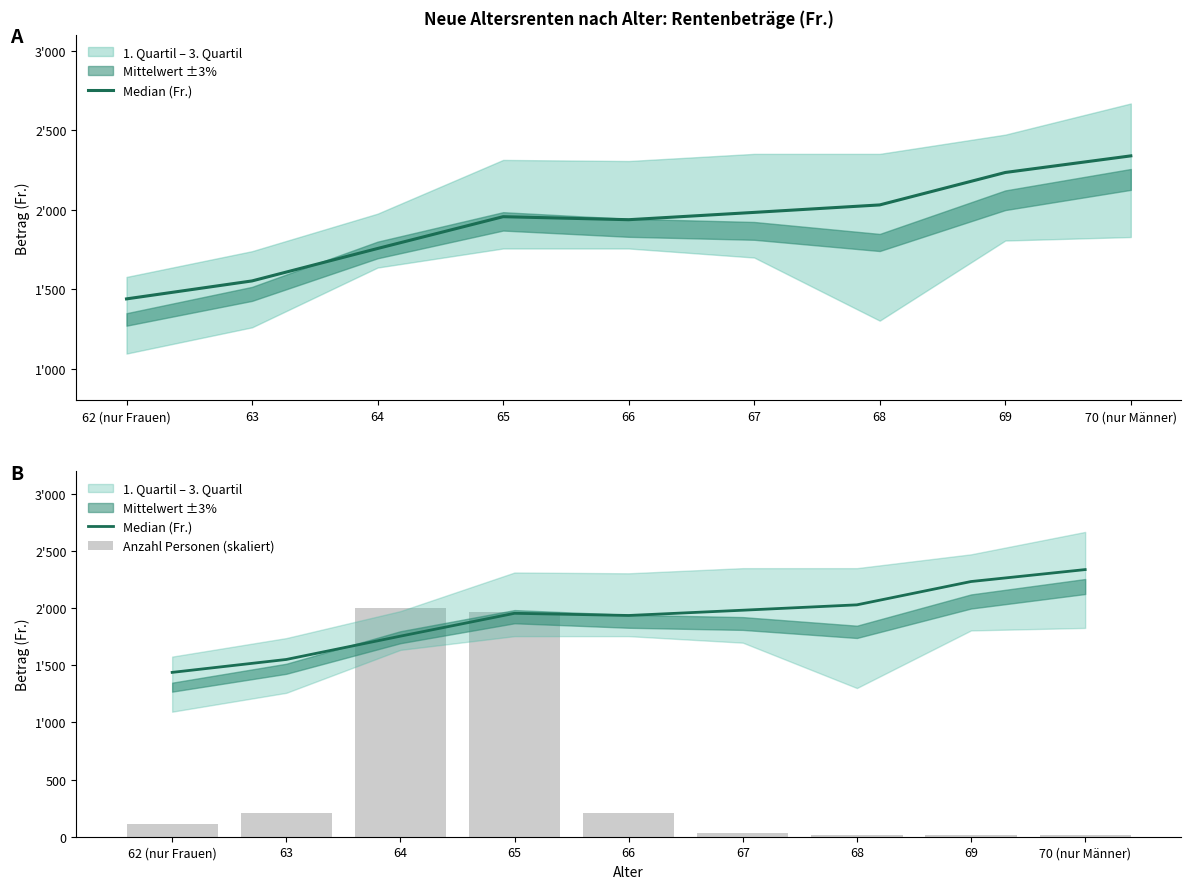

Which series has the widest spread of values?

Anzahl Personen (skaliert)